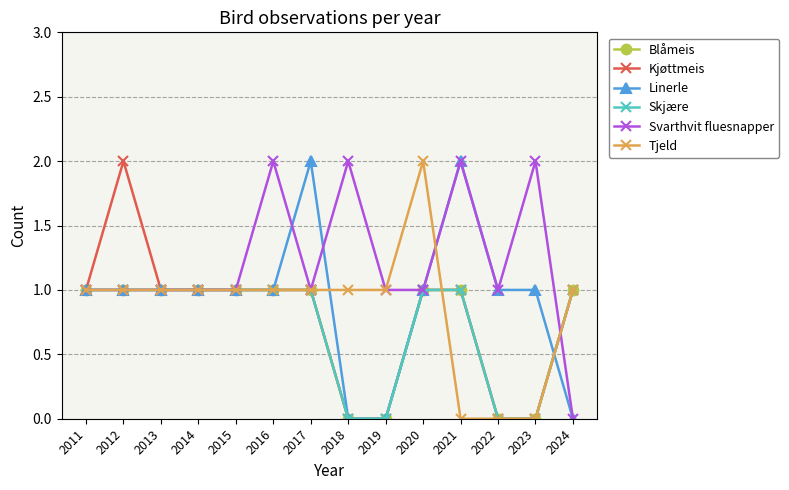

Rank the categories by Blåmeis value from lowest to highest.

2018, 2019, 2022, 2023, 2011, 2012, 2013, 2014, 2015, 2016, 2017, 2020, 2021, 2024